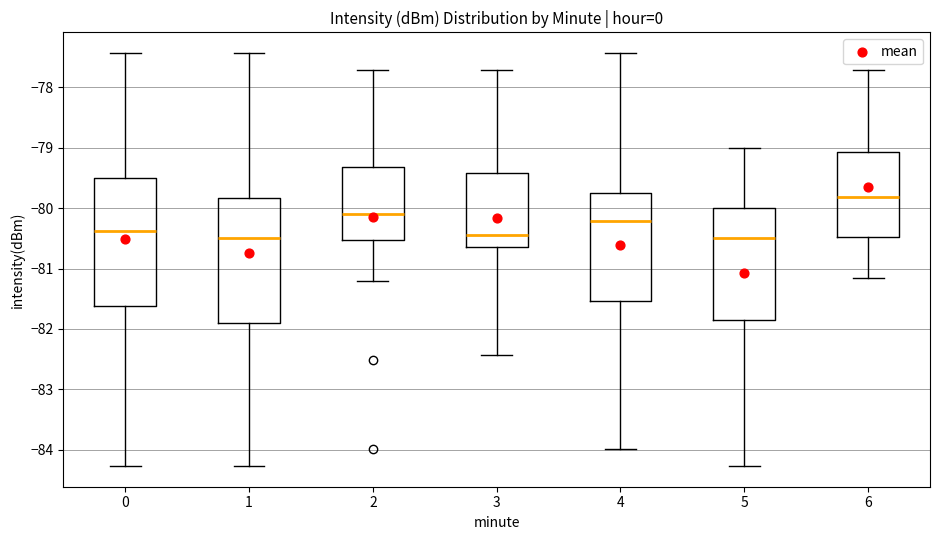

Where is the upper edge of the box at x = 1 on the y-axis? The values are not printed on the chart, so give them approximately, as read against the axis.

-79.8